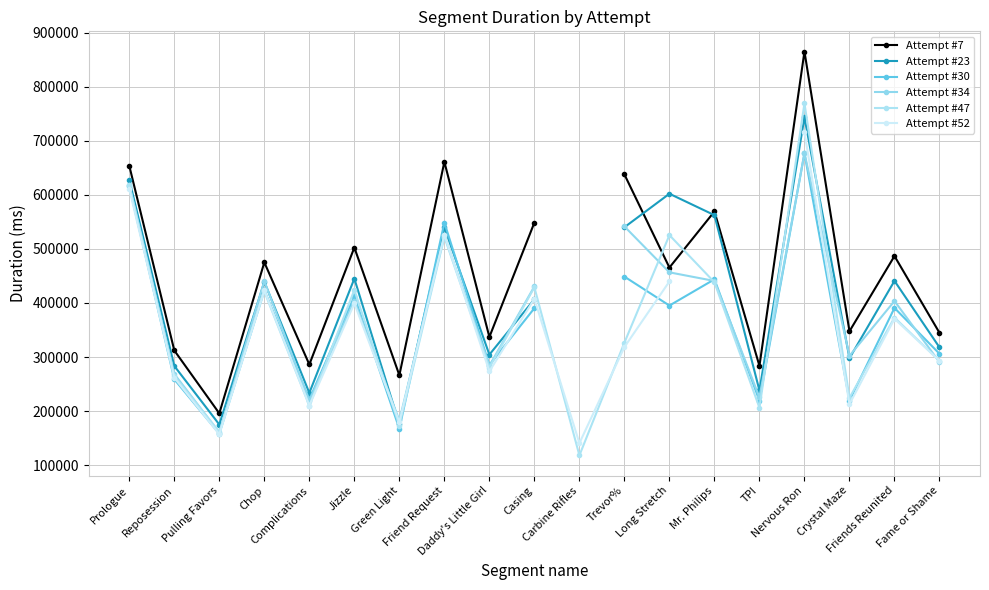

Rank the series at Prologue from highest to lowest value.

Attempt #7, Attempt #23, Attempt #34, Attempt #47, Attempt #30, Attempt #52